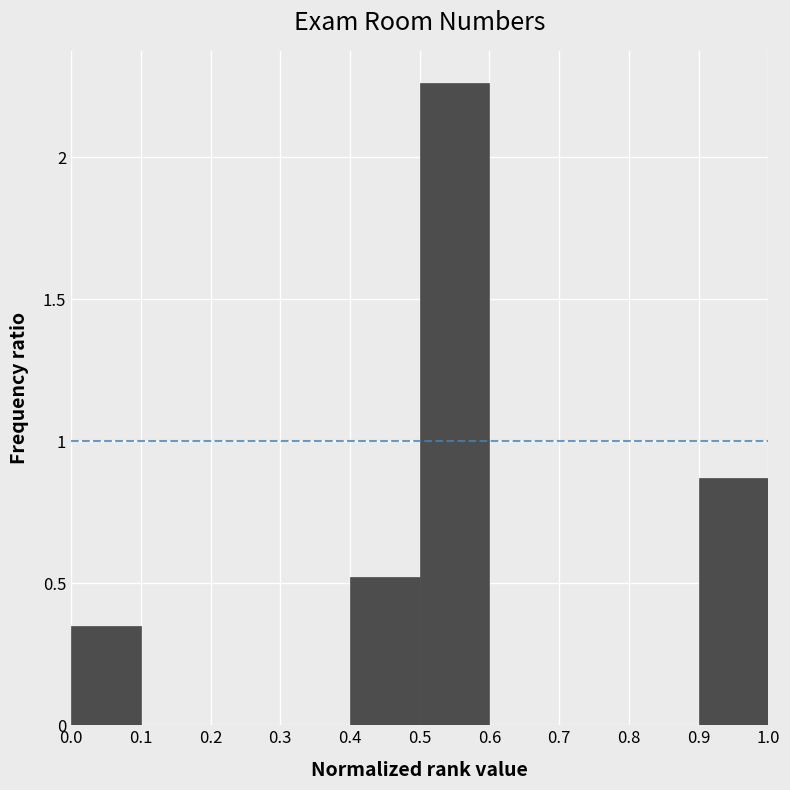

How tall is the bar that spans 0.4 to 0.5 on the x-axis? The values are not printed on the chart, so give them approximately, as read against the axis.

0.50